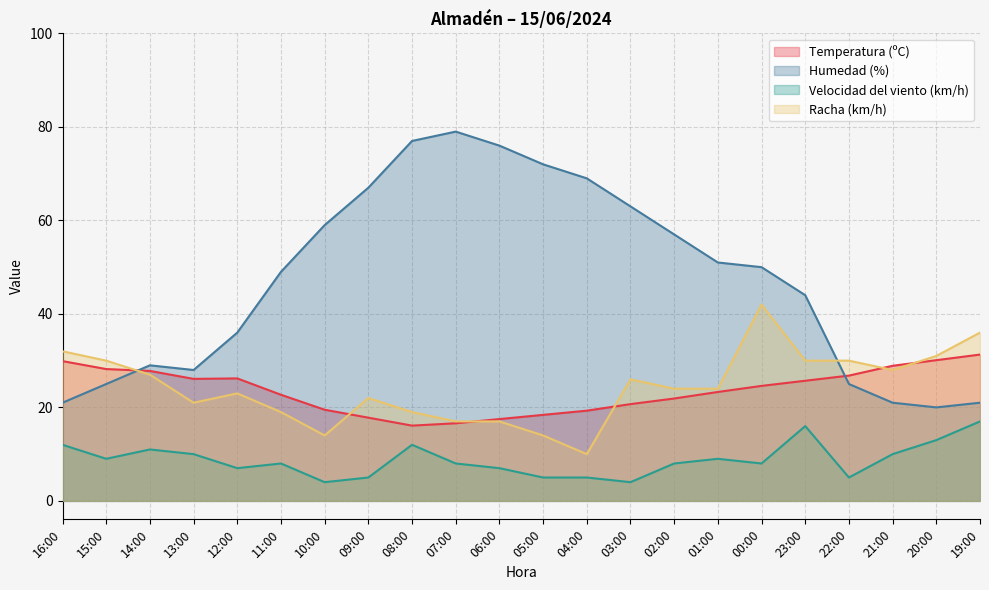

Count the number of data series in this chart.

4